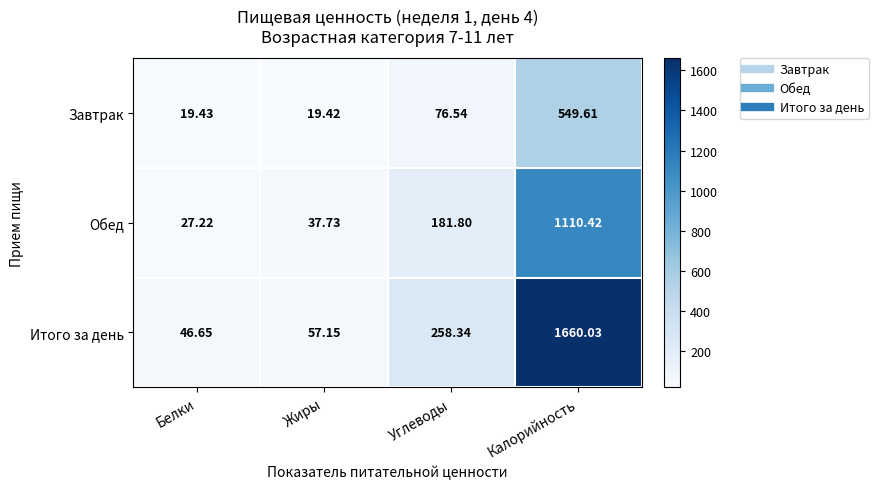

Rank the series at Белки from highest to lowest value.

Итого за день, Обед, Завтрак